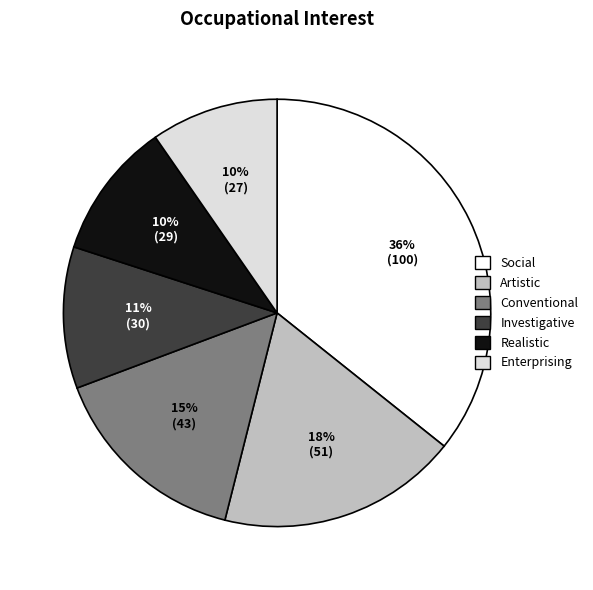

To the nearest percent, what percentage of the pie is Social?

36%